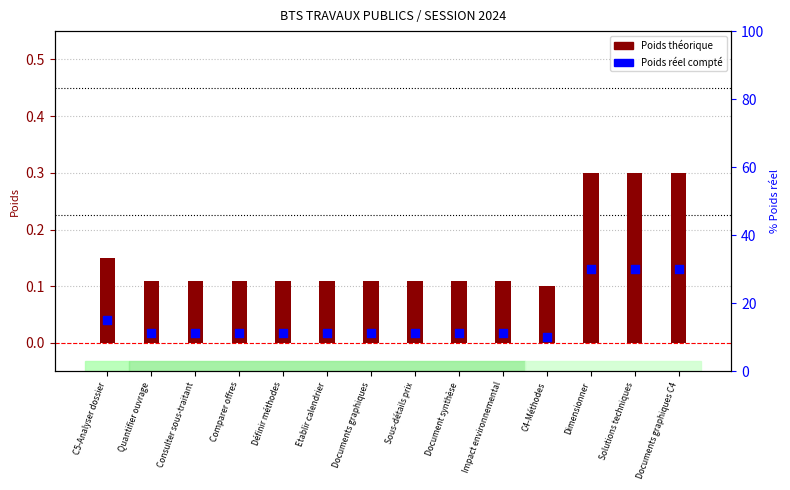

At how many categories does at least one series exceed 29?

3